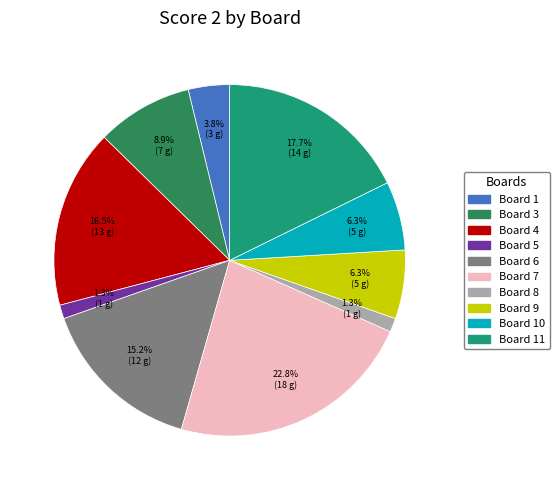

Is there a majority slice in this chart?

No